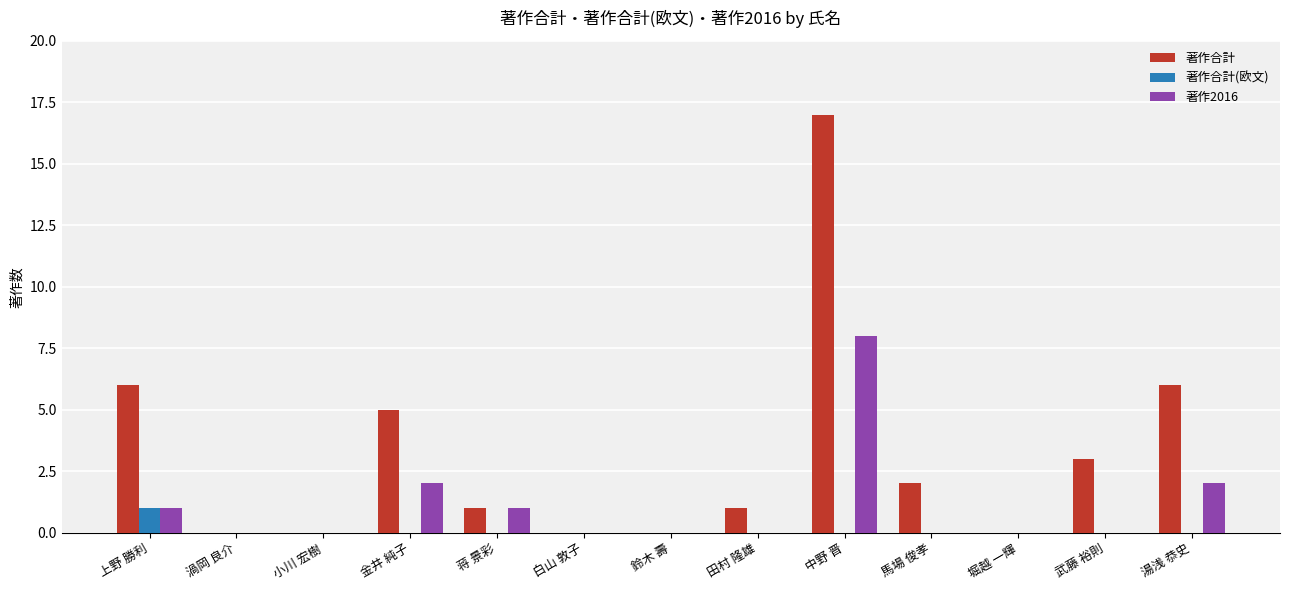

Which series has the largest total across all categories?

著作合計